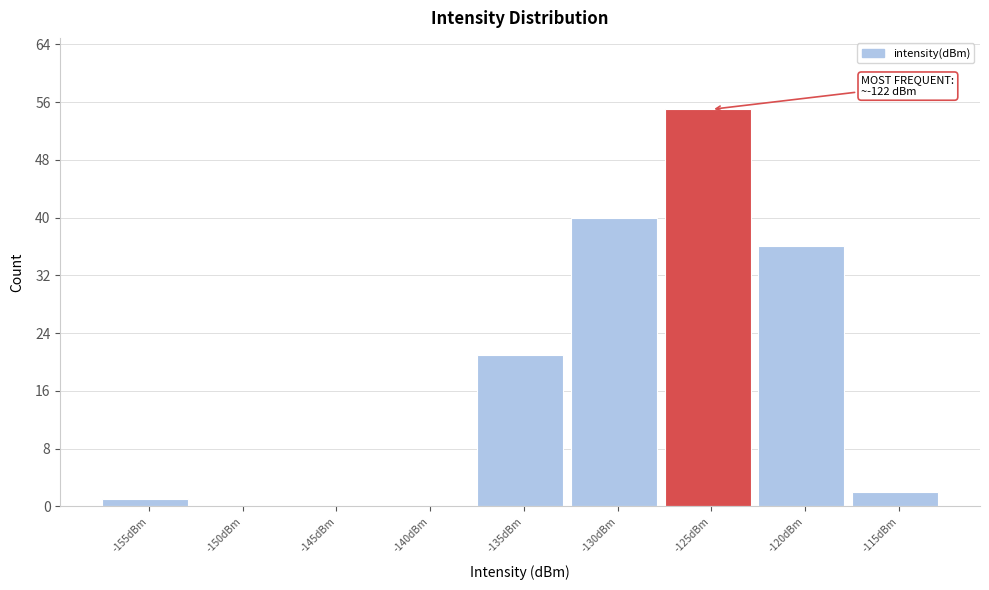

Reading left to right, extract all data points from this chart.

-155dBm=1	-150dBm=0	-145dBm=0	-140dBm=0	-135dBm=21	-130dBm=40	-125dBm=55	-120dBm=36	-115dBm=2